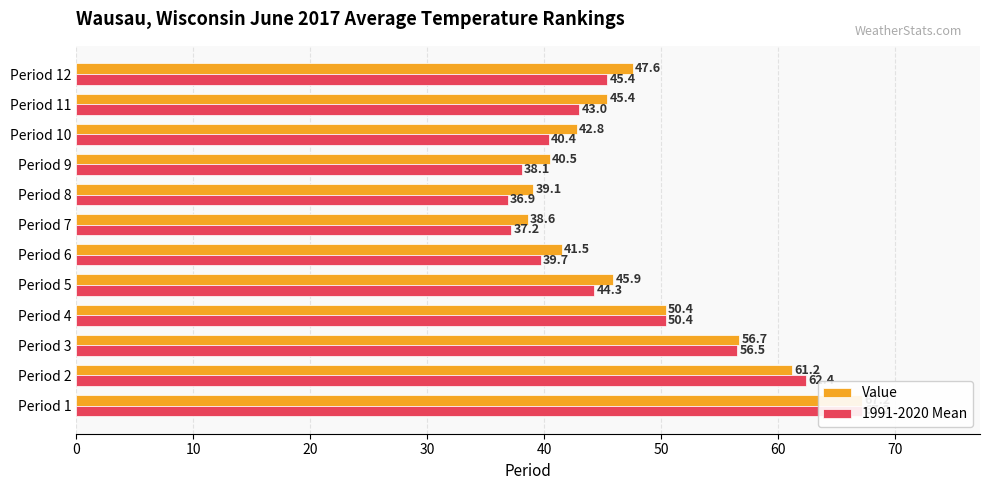

How many bars are there in each group?

2